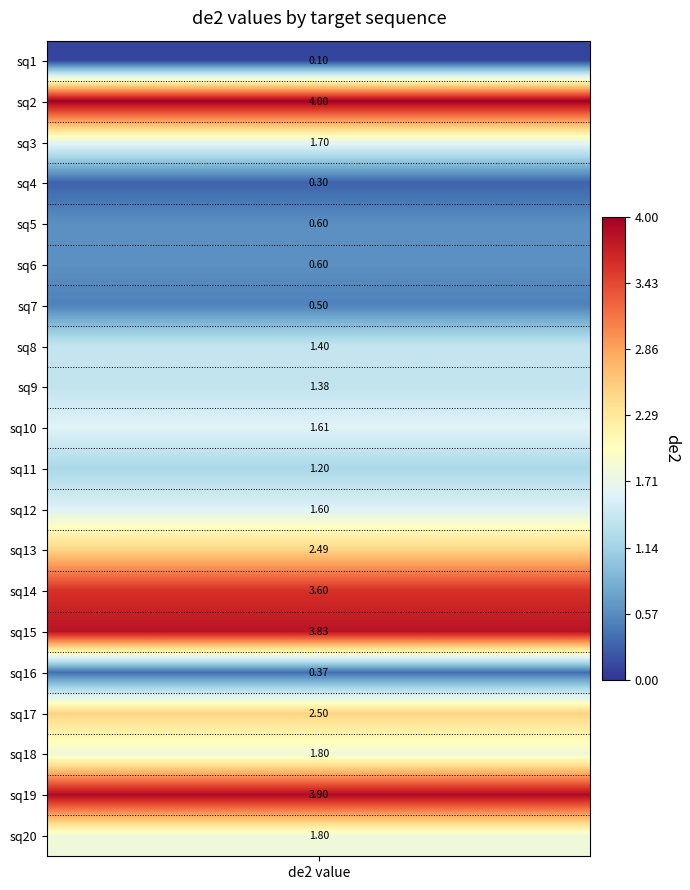

True or false: the data shows 0.7 at sq11.

False